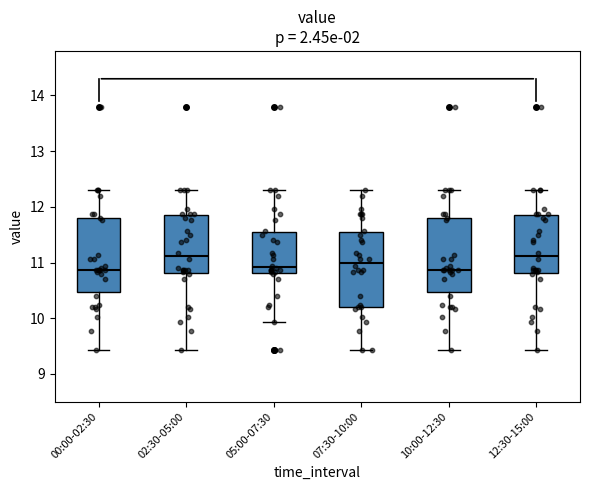

Reading left to right, read every box against the y-axis: the position of its median line, the range the box covers, and the ends of its whiskers. The values are not printed on the chart, so give them approximately, as read against the axis.

00:00-02:30: median 10.9, box 10.5 to 11.8, whiskers 9.4 to 12.3
02:30-05:00: median 11.1, box 10.8 to 11.9, whiskers 9.4 to 12.3
05:00-07:30: median 10.9, box 10.8 to 11.6, whiskers 9.9 to 12.3
07:30-10:00: median 11.0, box 10.2 to 11.6, whiskers 9.4 to 12.3
10:00-12:30: median 10.9, box 10.5 to 11.8, whiskers 9.4 to 12.3
12:30-15:00: median 11.1, box 10.8 to 11.9, whiskers 9.4 to 12.3